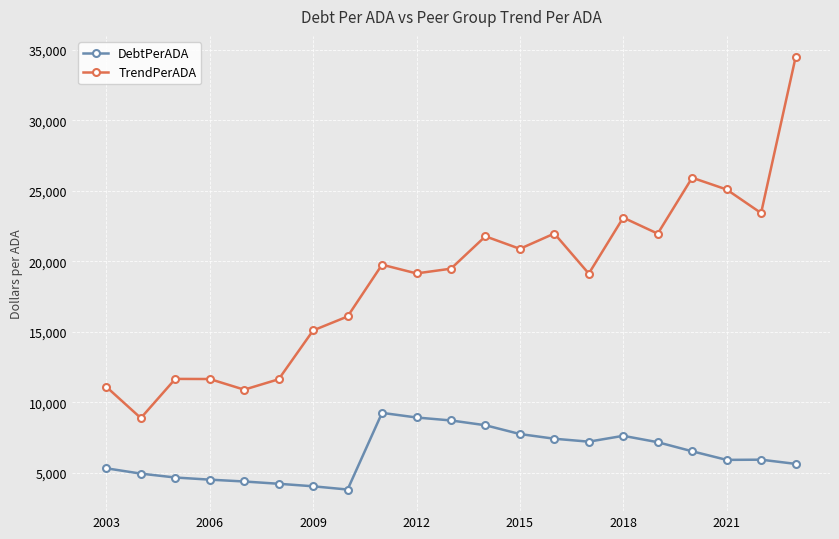

Which series has the widest spread of values?

TrendPerADA